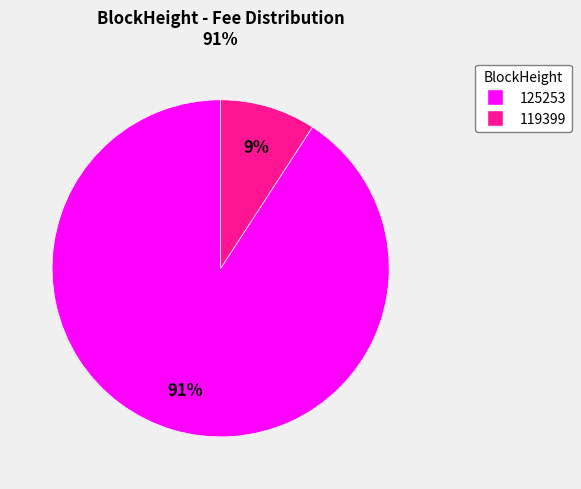

How many slices are in this pie chart?

2